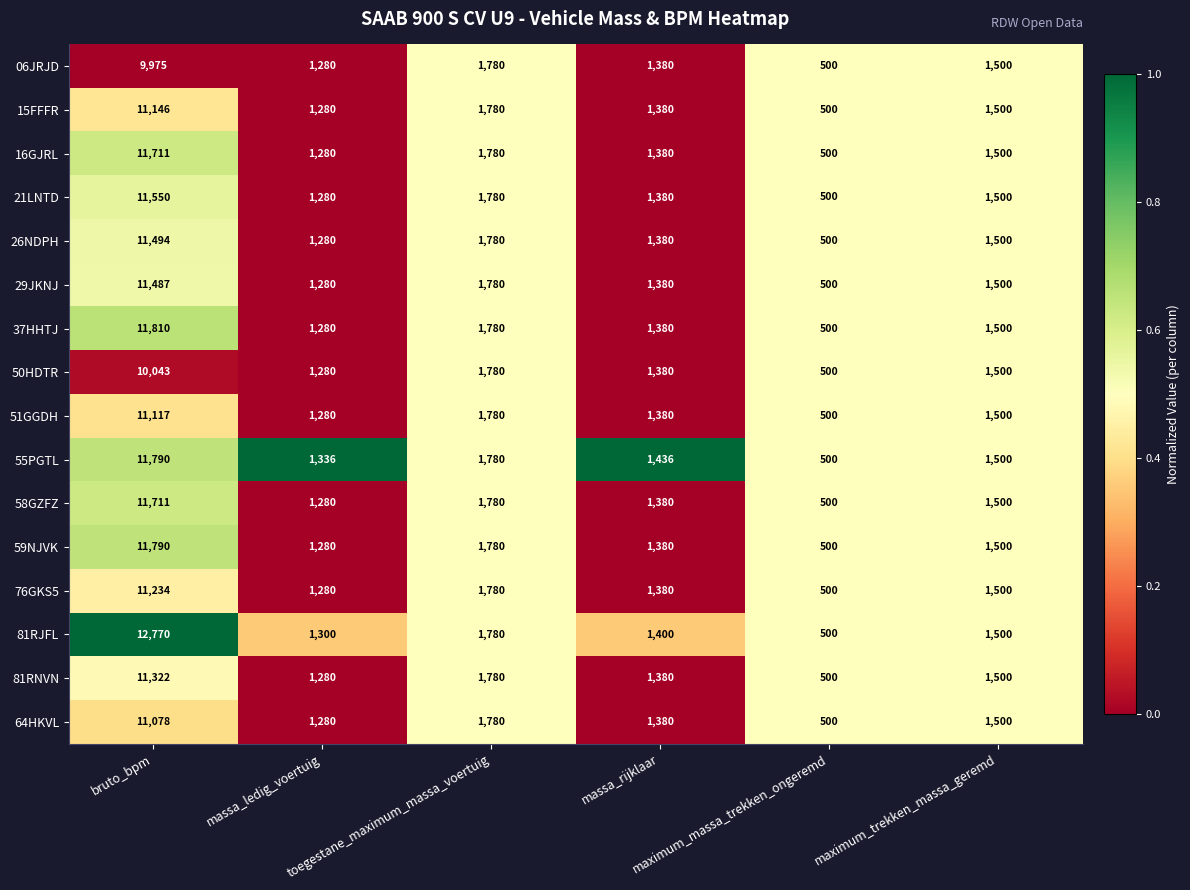

What is the highest value of the 15FFFR series?

11146